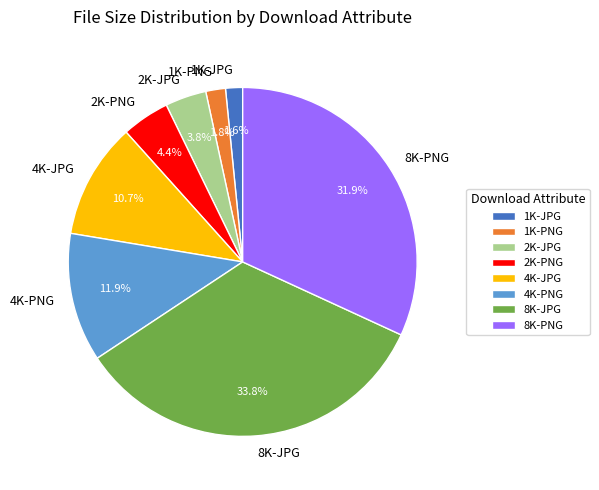

What percentage is the 4K-PNG slice, to the nearest percent?

12%